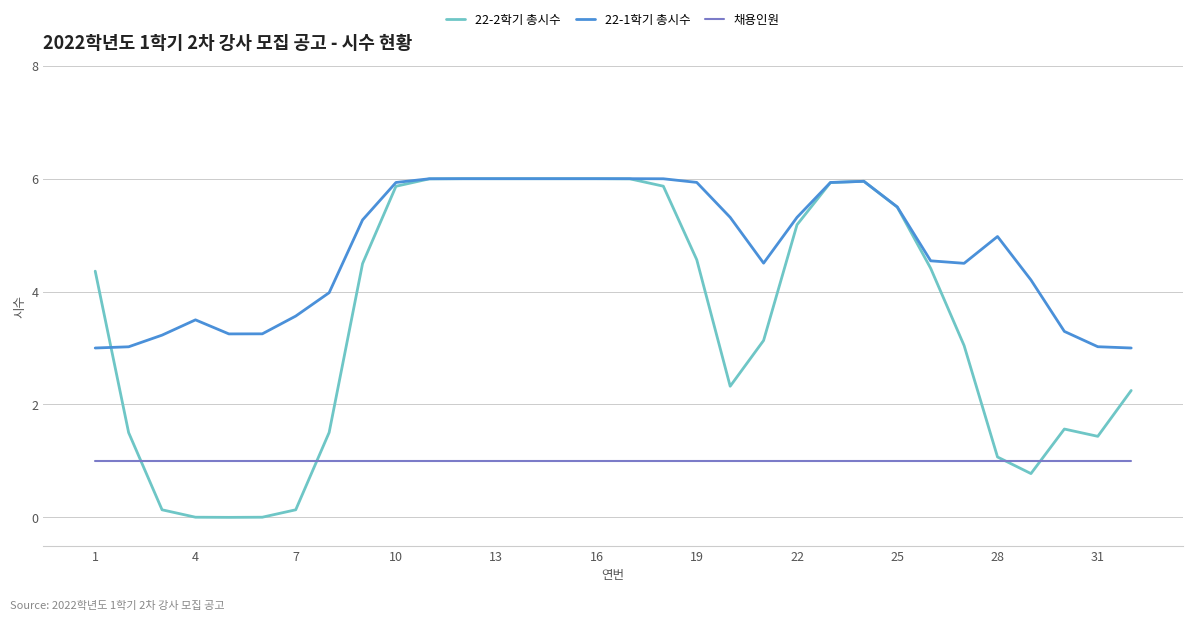

How many intersections are there between 22-2학기 총시수 and 채용인원?

4